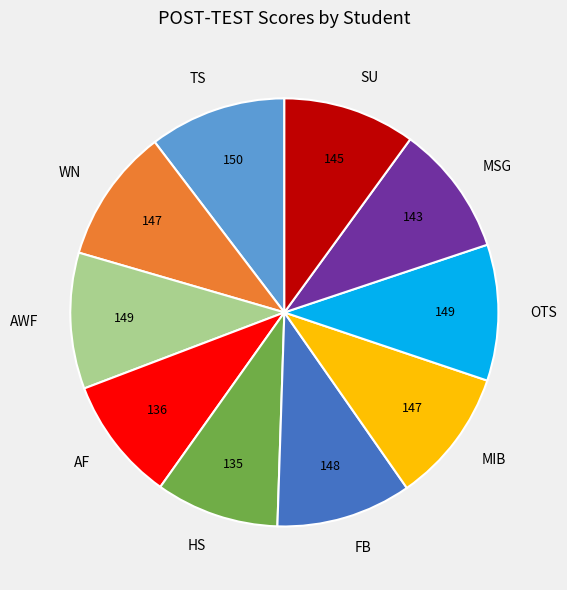

True or false: HS accounts for 9% of the total.

True